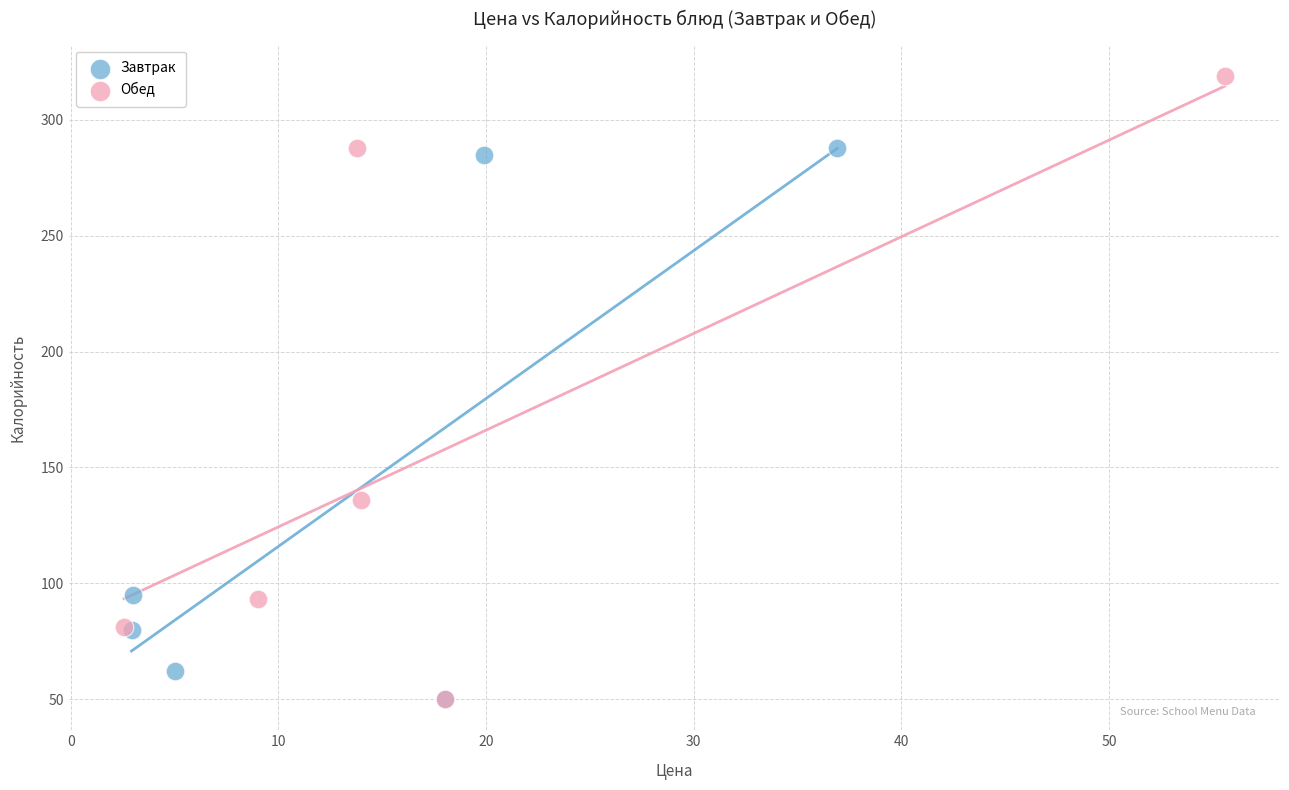

Which series reaches the maximum Y coordinate?

Обед